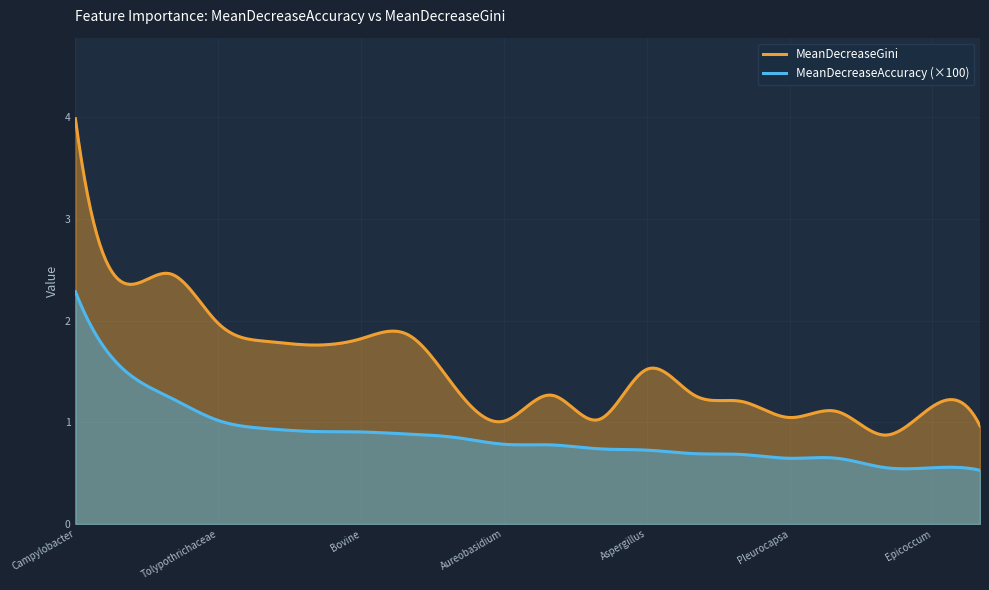

At which category is the sum across all series the highest?

Campylobacter_jejuni